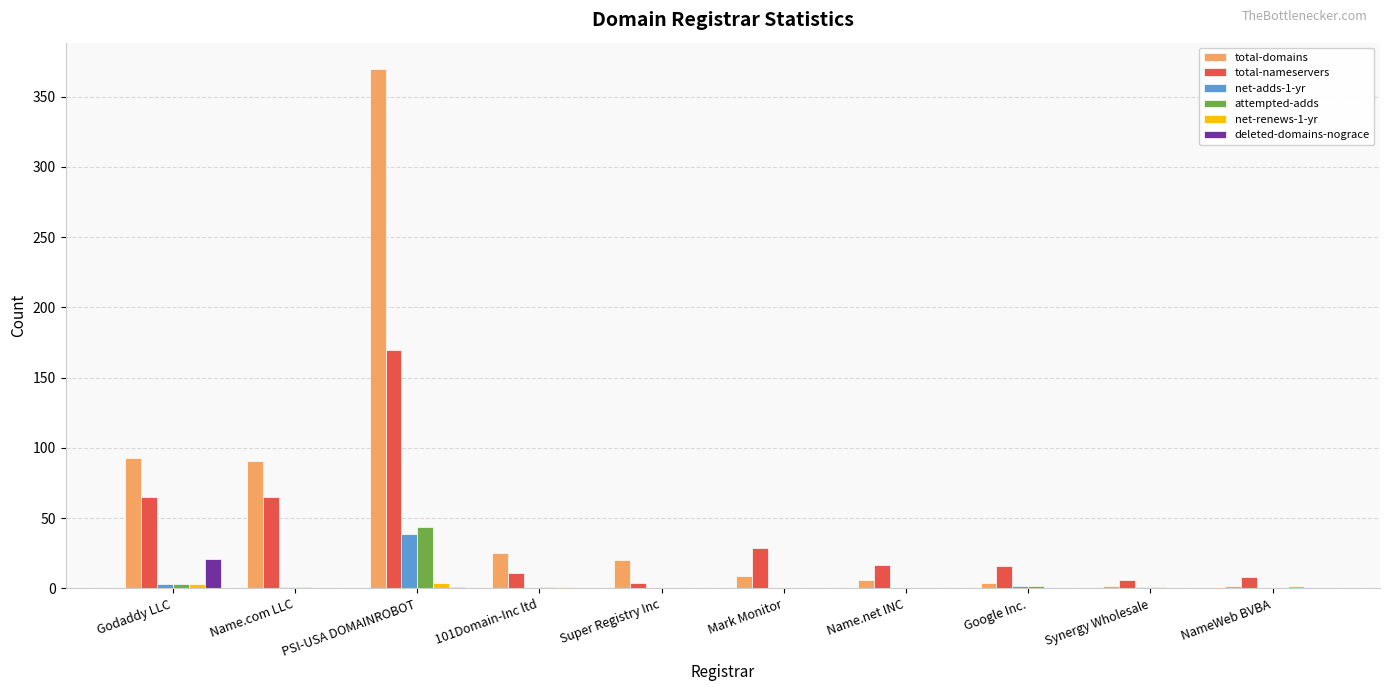

Which label corresponds to the largest value in the chart?

PSI-USA DOMAINROBOT